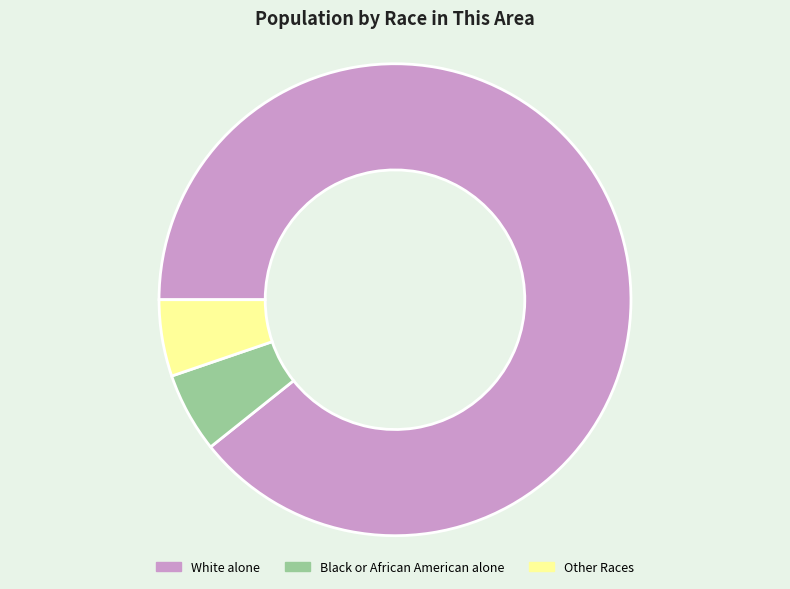

What is the largest slice in the pie chart?

White alone